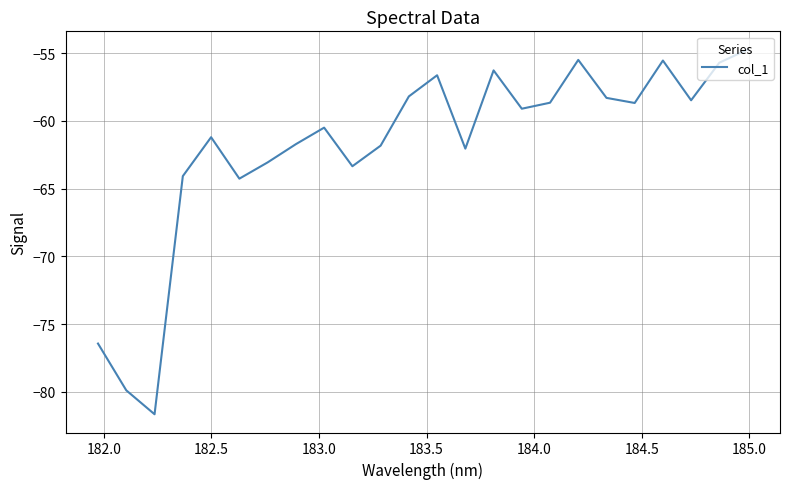

What is the difference between the maximum and minimum values?

26.9